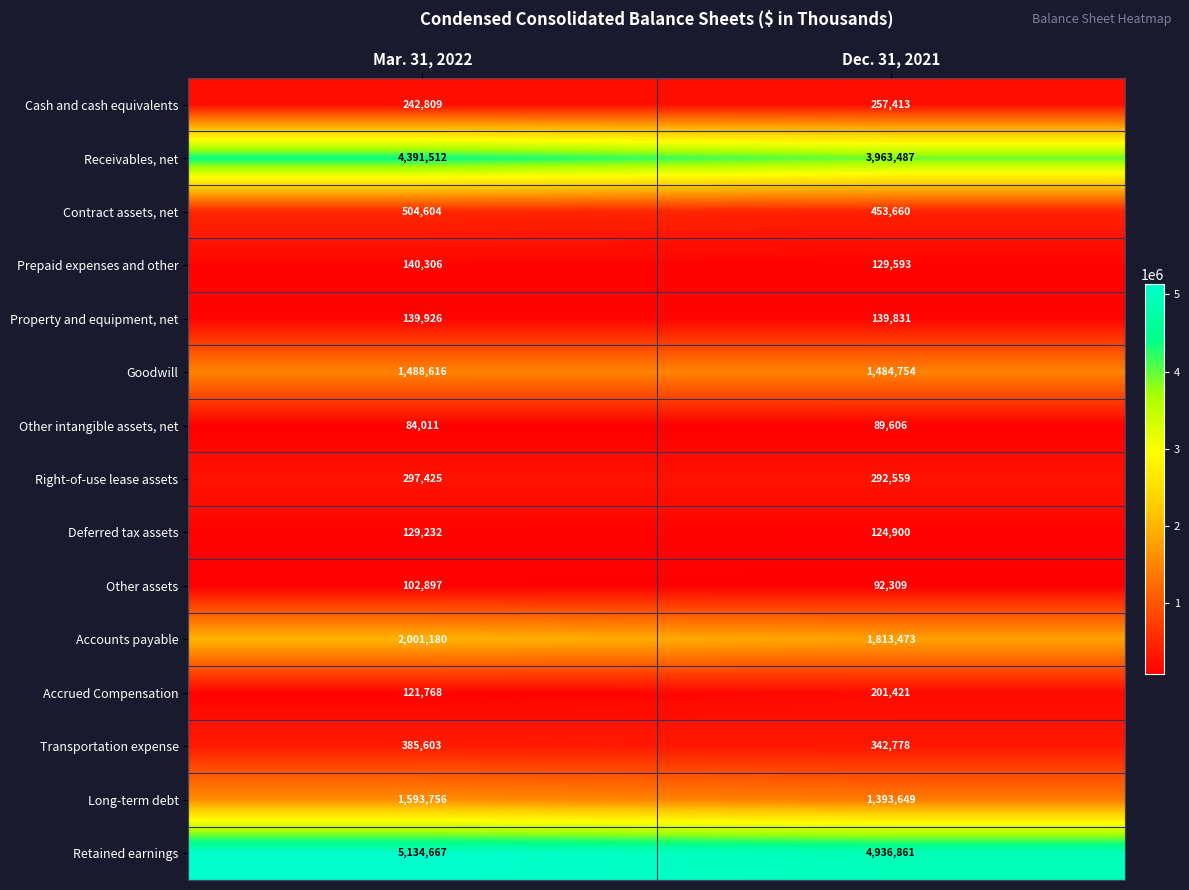

Reading left to right, list all the values displayed in this chart.

Cash and cash equivalents: 242809	257413
Receivables, net: 4391512	3963487
Contract assets, net: 504604	453660
Prepaid expenses and other: 140306	129593
Property and equipment, net: 139926	139831
Goodwill: 1488616	1484754
Other intangible assets, net: 84011	89606
Right-of-use lease assets: 297425	292559
Deferred tax assets: 129232	124900
Other assets: 102897	92309
Accounts payable: 2001180	1813473
Accrued Compensation: 121768	201421
Transportation expense: 385603	342778
Long-term debt: 1593756	1393649
Retained earnings: 5134667	4936861